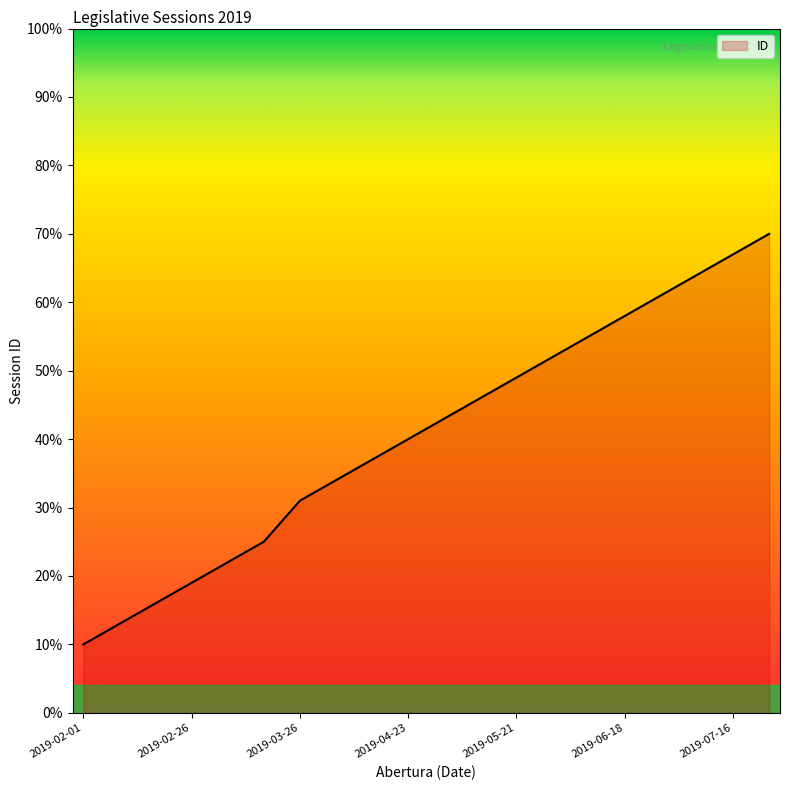

What is the minimum value shown in the chart?

10